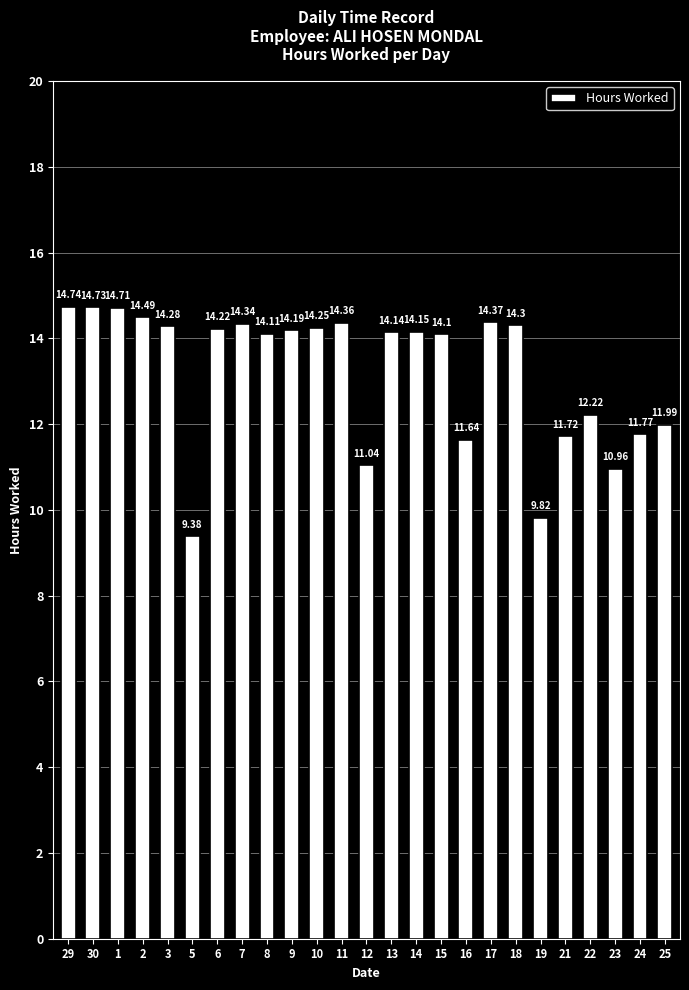

What is the sum of all values?

330.0